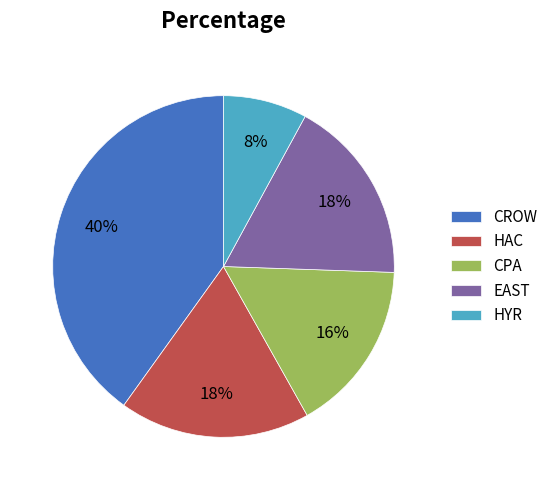

Which category has the smallest portion of the pie?

HYR